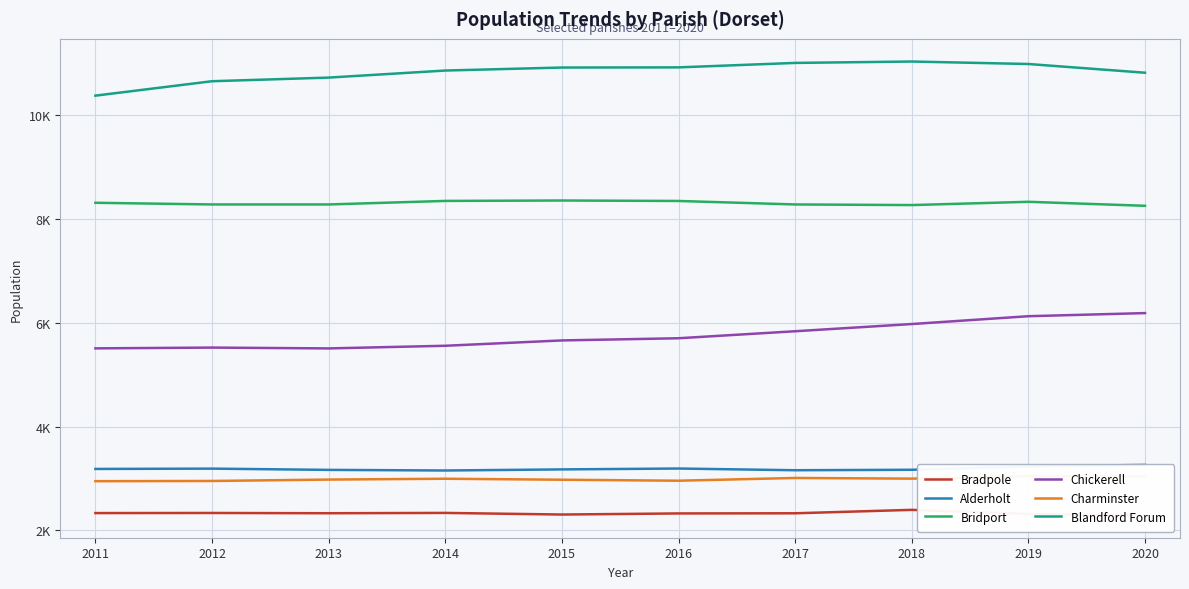

What is the value of the Alderholt point at the 1st from the left?

3184